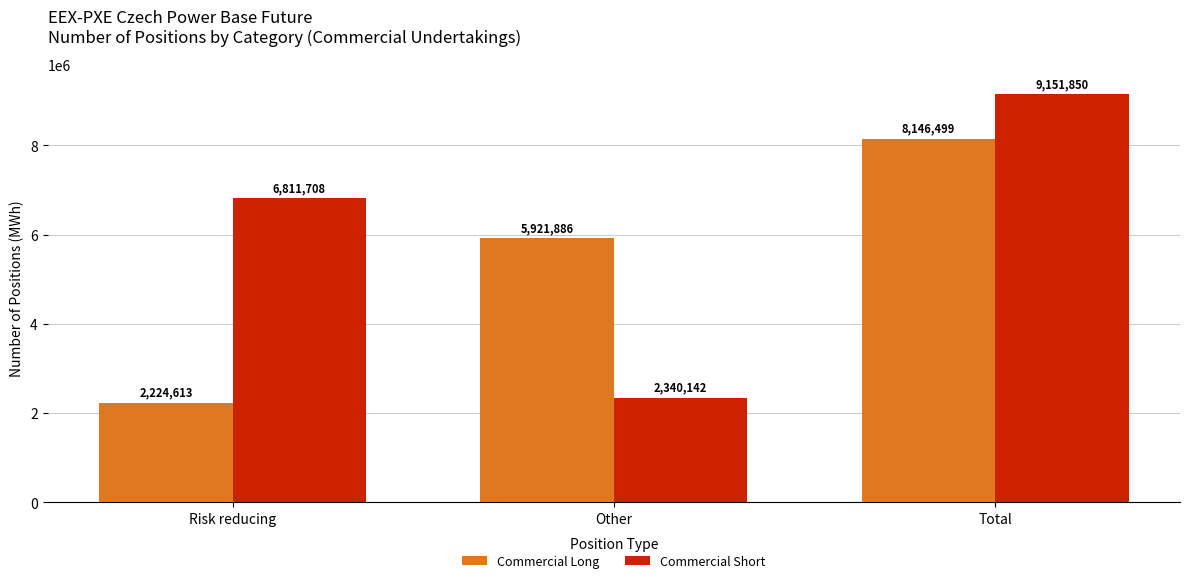

What position from the left is Other?

2